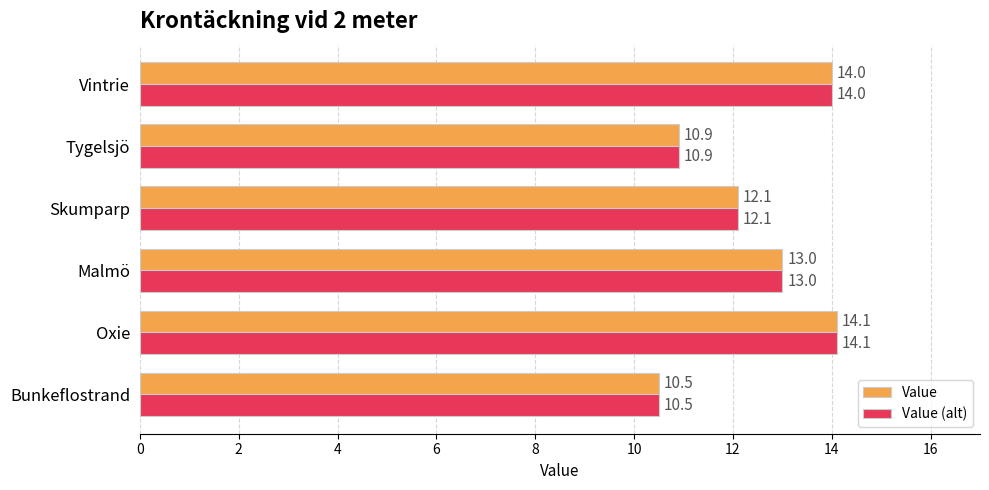

What is the sum of all Value (alt) values?

74.6